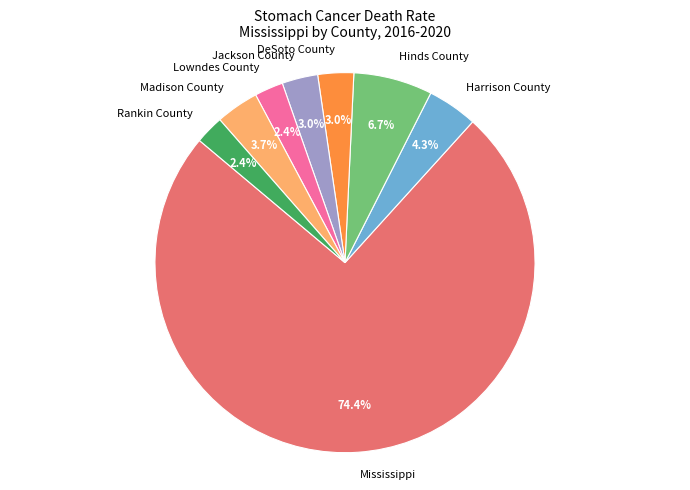

Is it true that Jackson County is 3% of the pie?

True